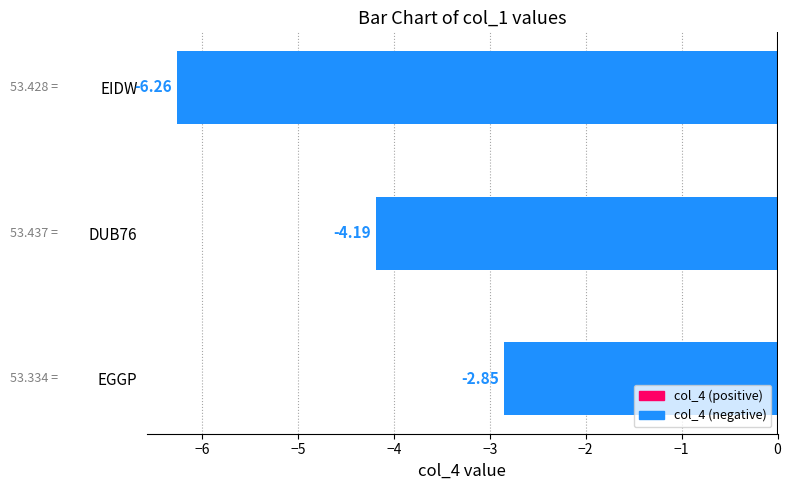

What is the difference between the values at EGGP and DUB76?

1.3